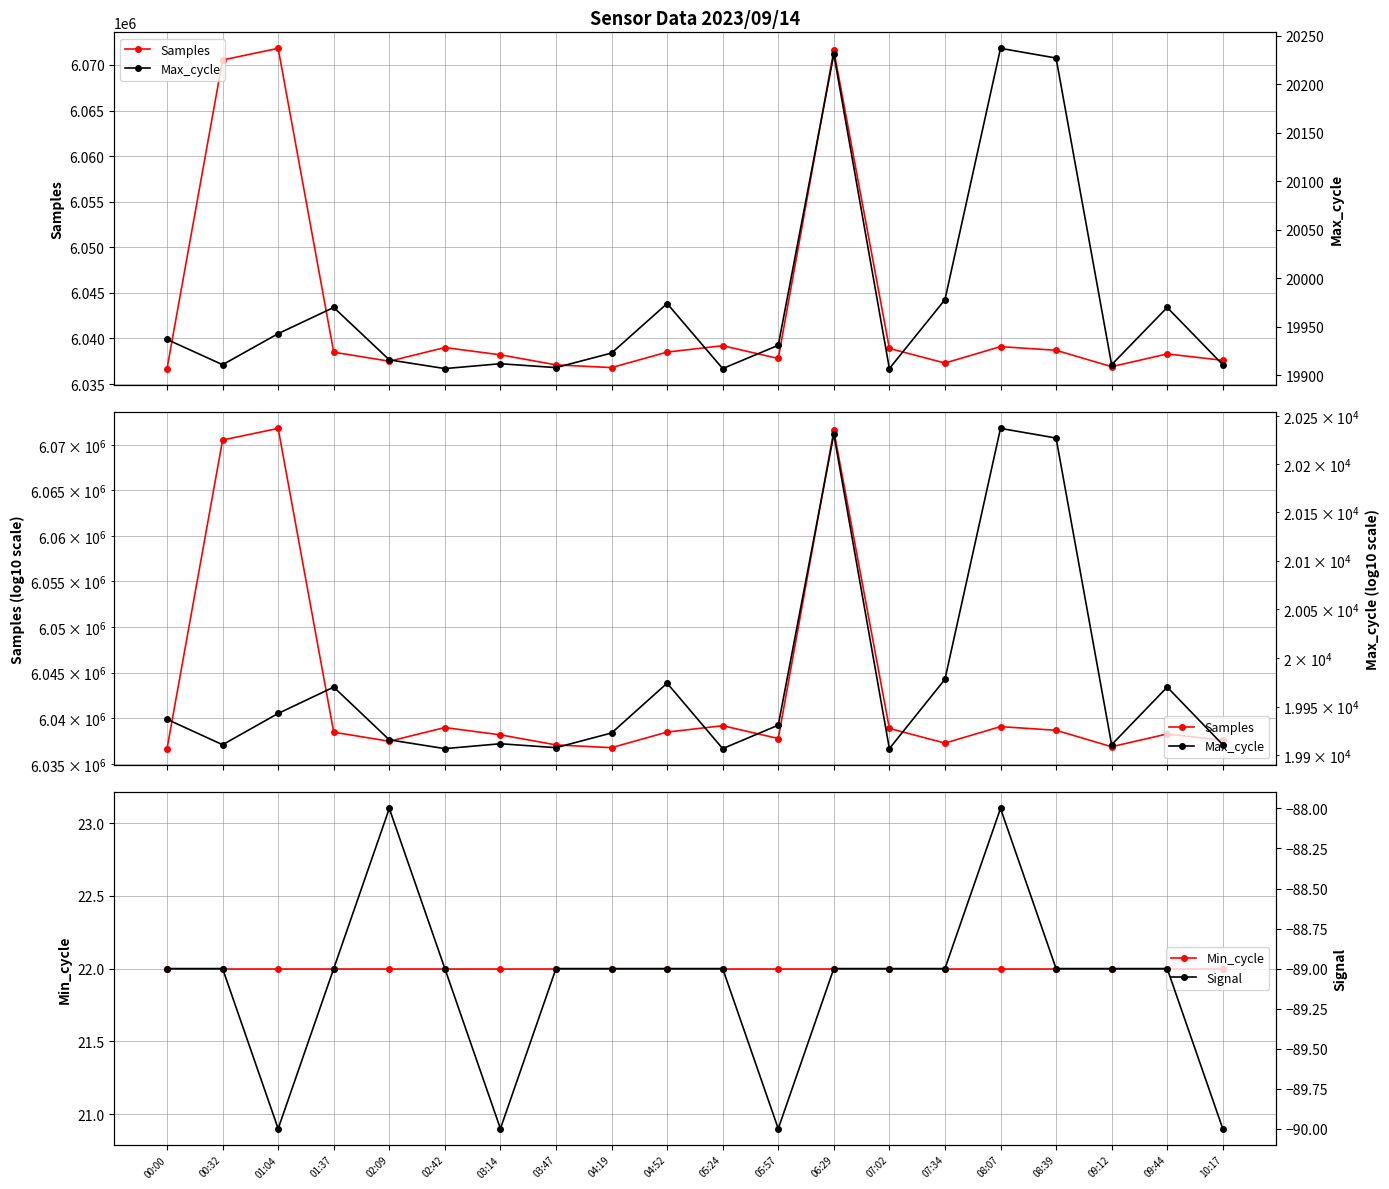

Reading left to right, transcribe all the data shown in this chart.

Samples: 6036692	6070539	6071818	6038491	6037500	6039000	6038200	6037100	6036800	6038500	6039200	6037800	6071600	6038900	6037300	6039100	6038700	6036900	6038300	6037600
Min_cycle: 22	22	22	22	22	22	22	22	22	22	22	22	22	22	22	22	22	22	22	22
Max_cycle: 19937	19911	19943	19970	19916	19907	19912	19908	19923	19974	19907	19931	20231	19907	19978	20237	20227	19911	19970	19911
Signal: -89	-89	-90	-89	-88	-89	-90	-89	-89	-89	-89	-90	-89	-89	-89	-88	-89	-89	-89	-90